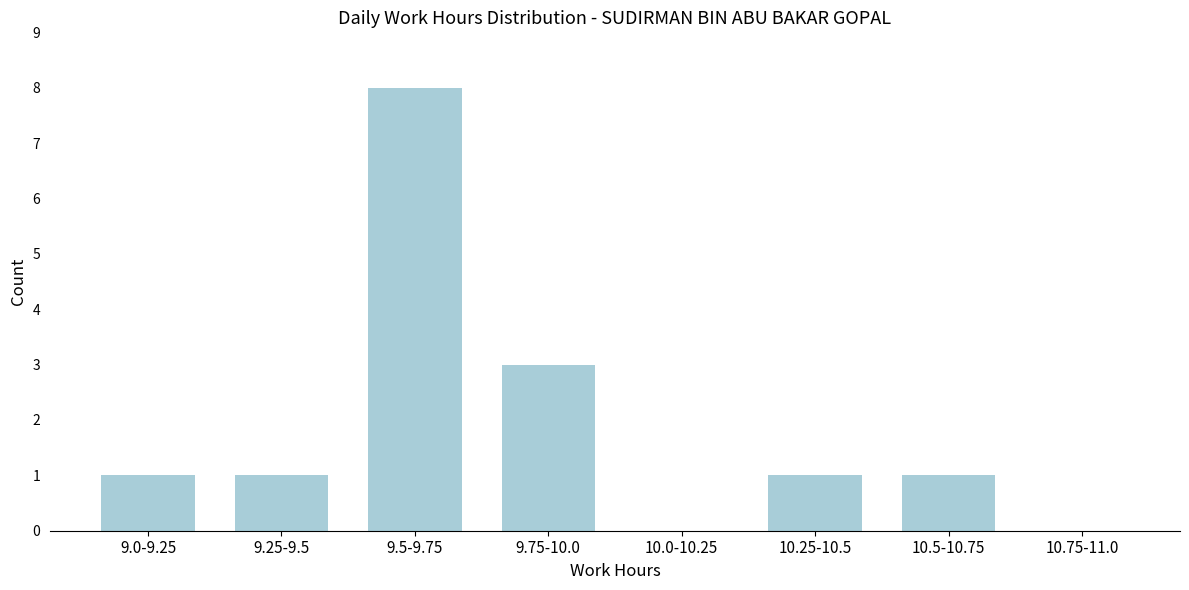

Reading left to right, transcribe all the data shown in this chart.

9.0-9.25=1	9.25-9.5=1	9.5-9.75=8	9.75-10.0=3	10.0-10.25=0	10.25-10.5=1	10.5-10.75=1	10.75-11.0=0